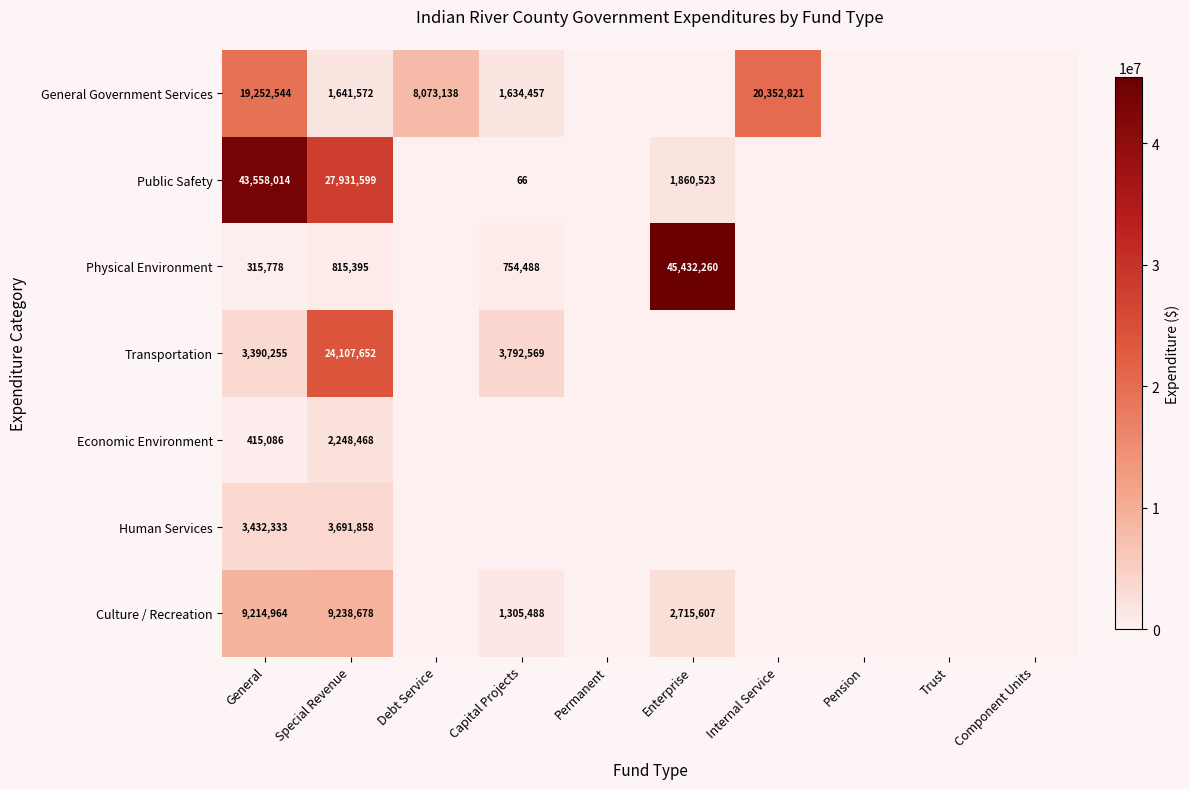

Is it true that Culture / Recreation equals 1881585 at Capital Projects?

False